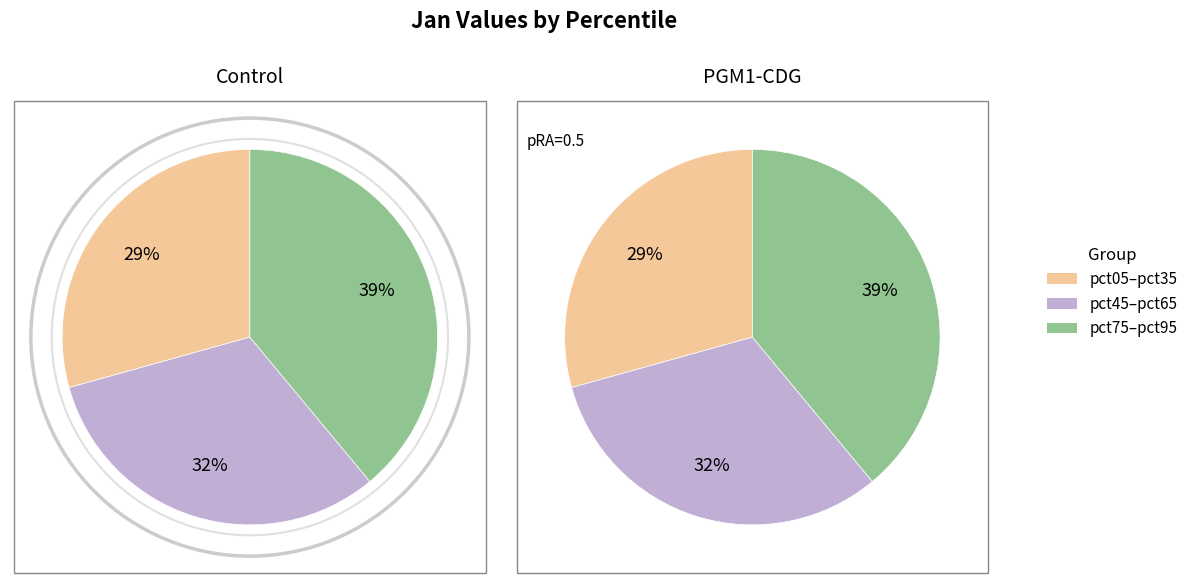

What is the smallest slice in the pie chart?

pct05